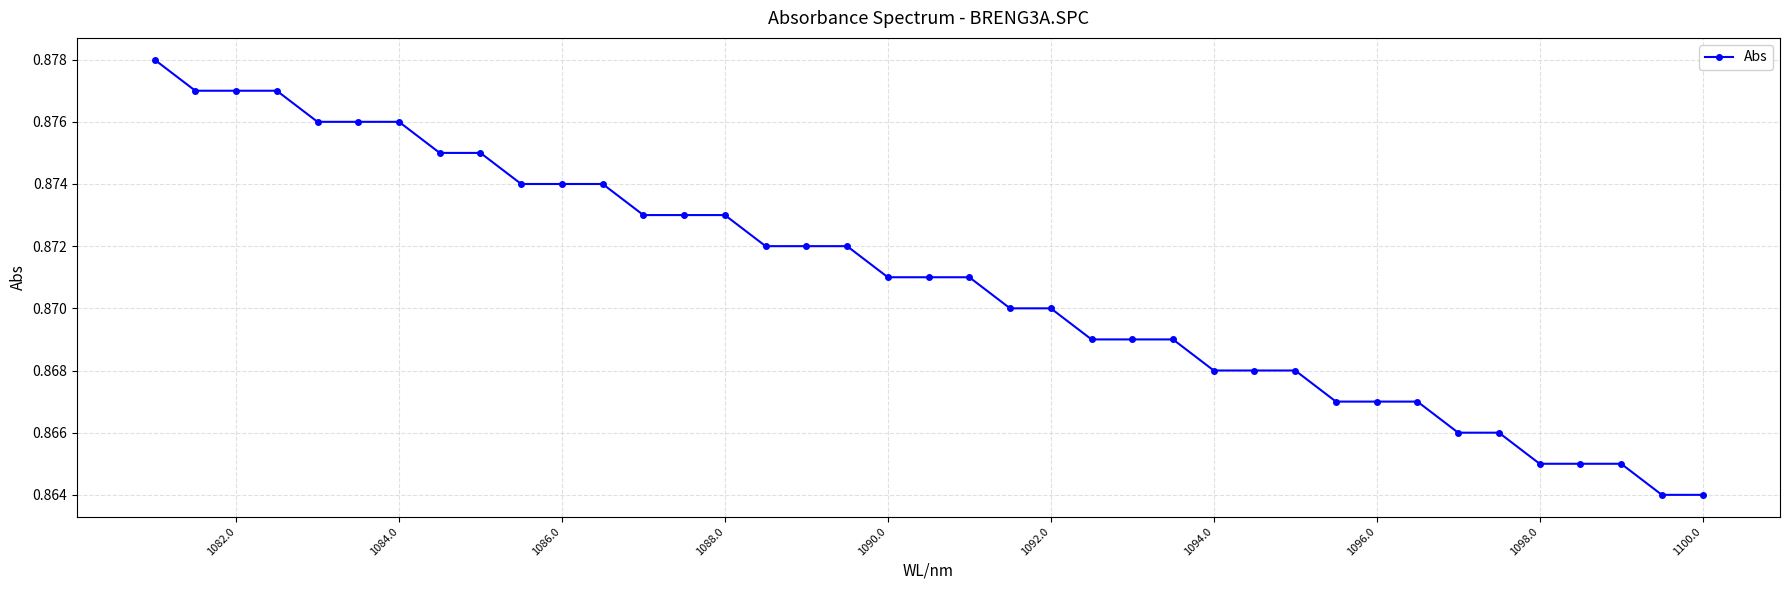

Does the chart display data point markers on the line(s)?

Yes